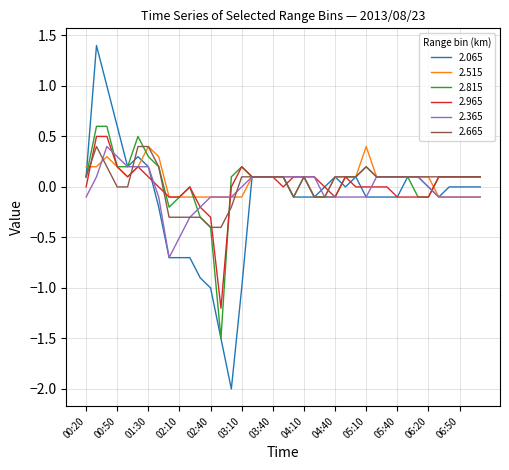

What is the greatest value displayed?

1.4